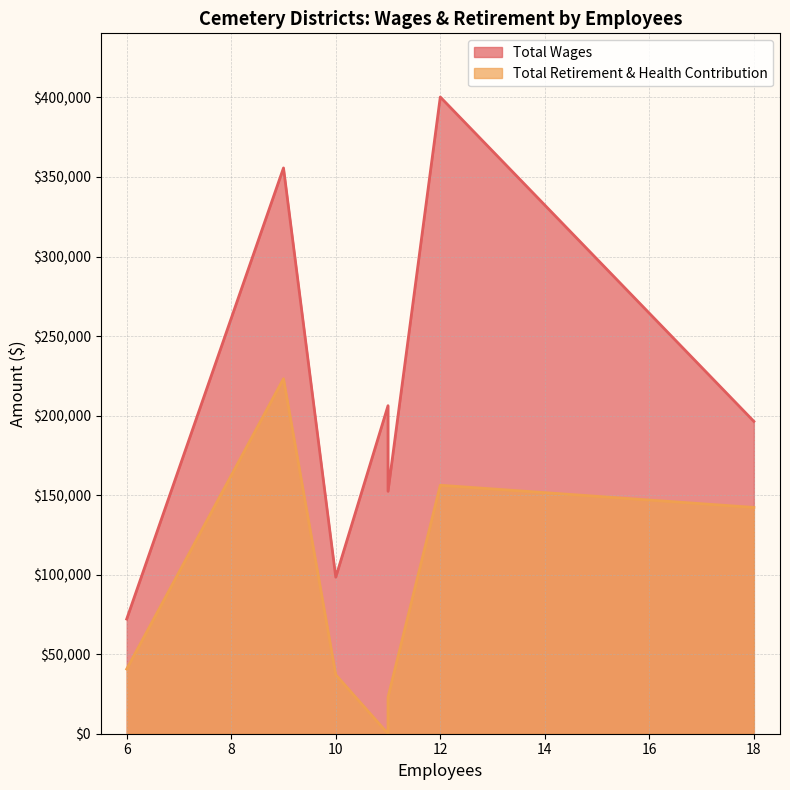

What is the spread (max minus min) of values at 9?

132529